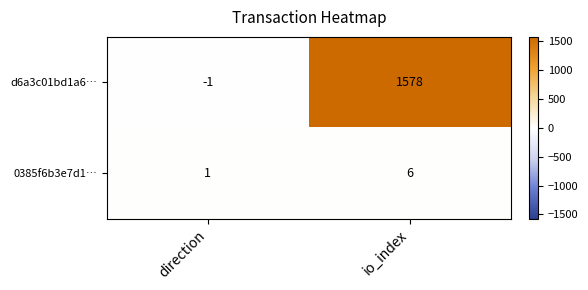

At which label is d6a3c01bd1a6… closest to 788?

direction